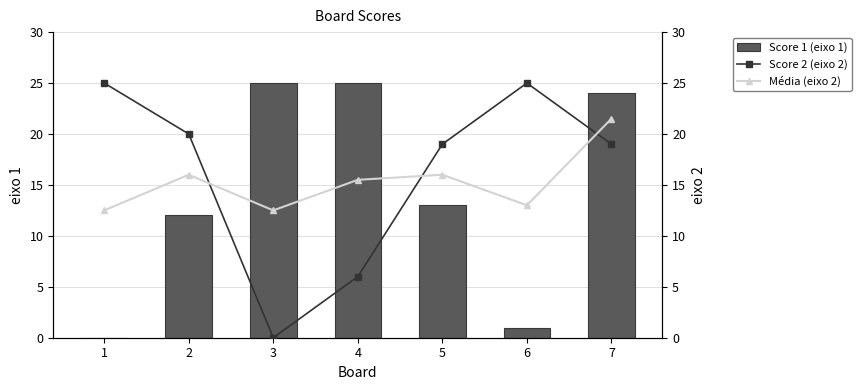

Which category has the highest value in the Score 2 (eixo 2) series?

1